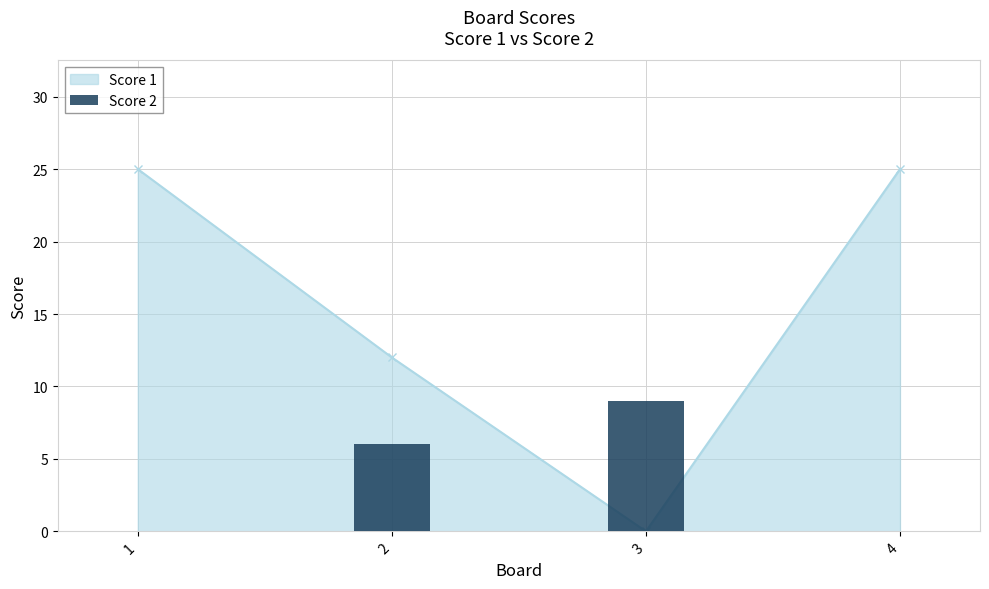

The chart shows a value of -6 at 1. True or false?

False